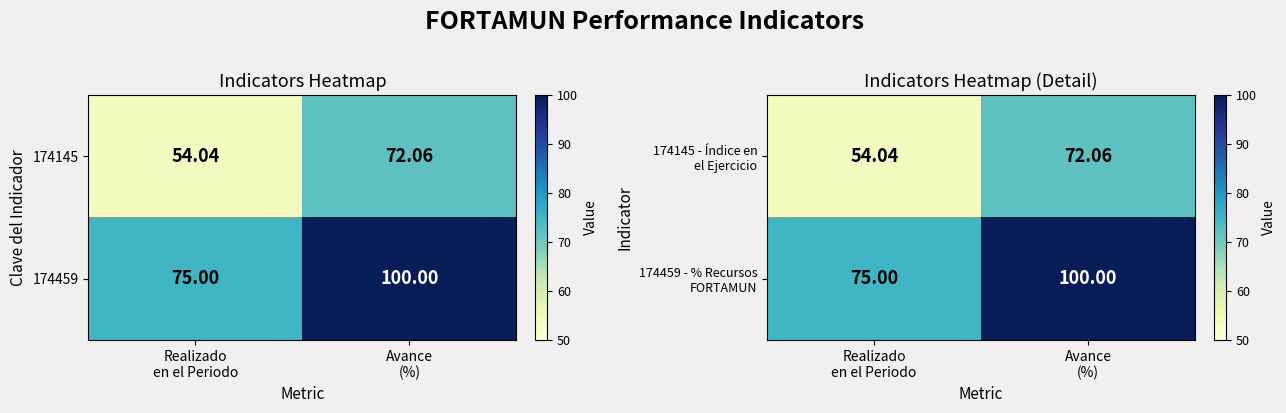

The value of 174459 - % Recursos FORTAMUN at Avance (%) is 165.6. True or false?

False